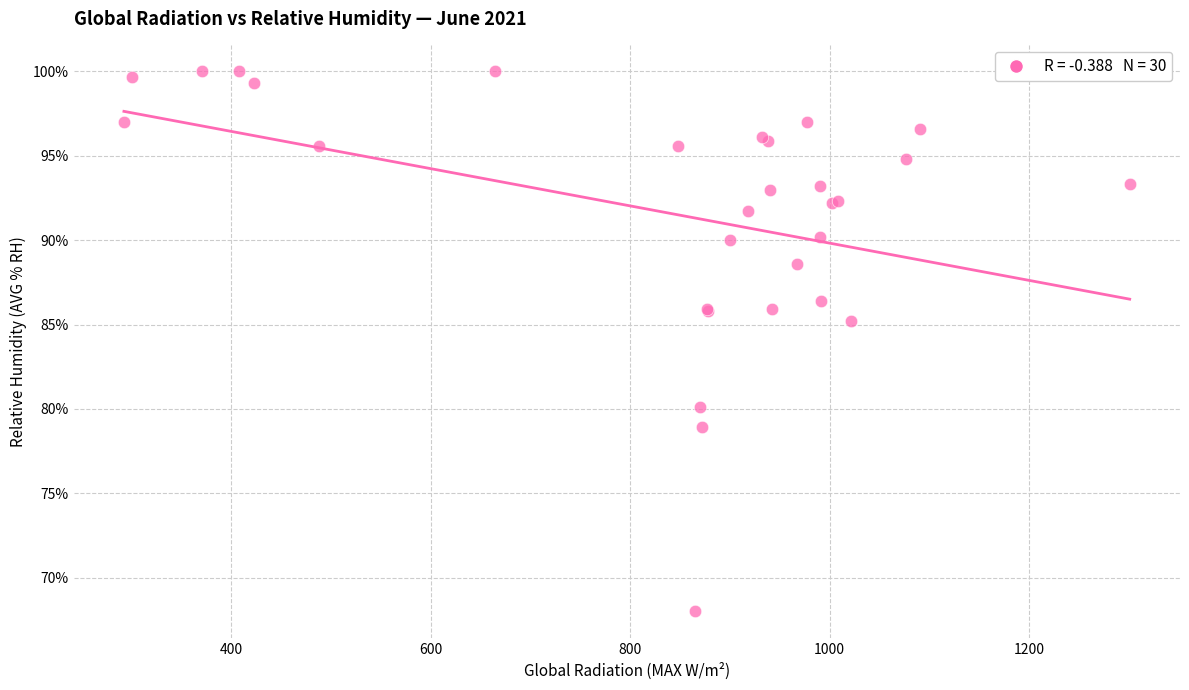

What Y value in the scatter plot is closest to 84?

85.2